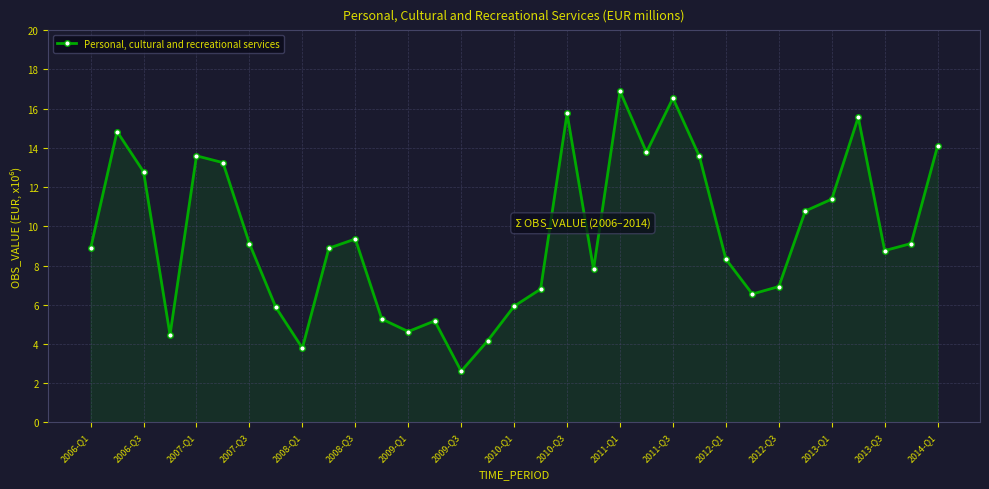

What is the difference between the second highest and minimum values?

13.9